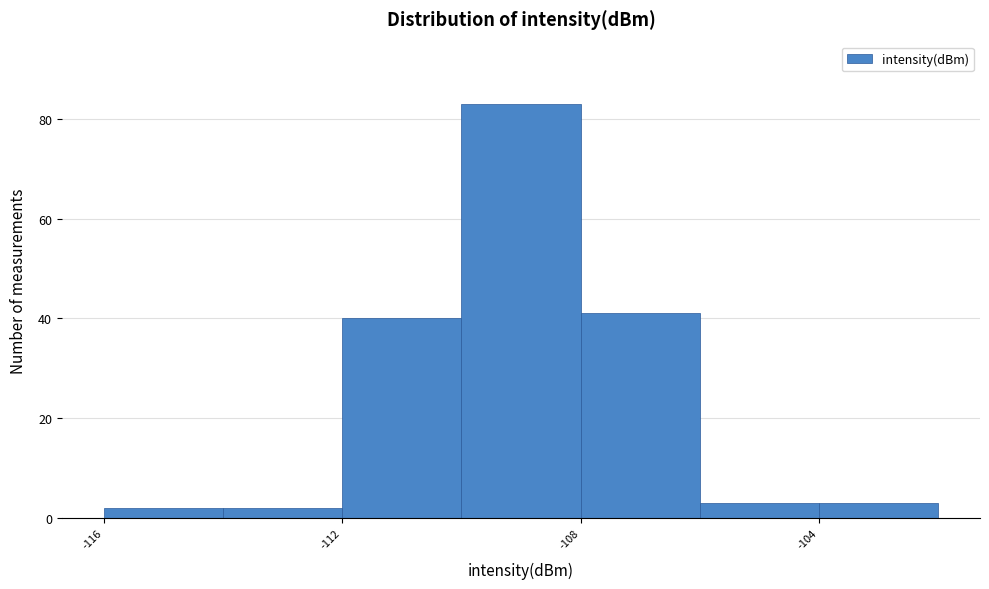

Reading left to right, list every bar in this chart as the range it spans on the x-axis followed by its height. The values are not printed on the chart, so give them approximately, as read against the axis.

-116 to -114: 2
-114 to -112: 2
-112 to -110: 40
-110 to -108: 84
-108 to -106: 42
-106 to -104: 4
-104 to -102: 4